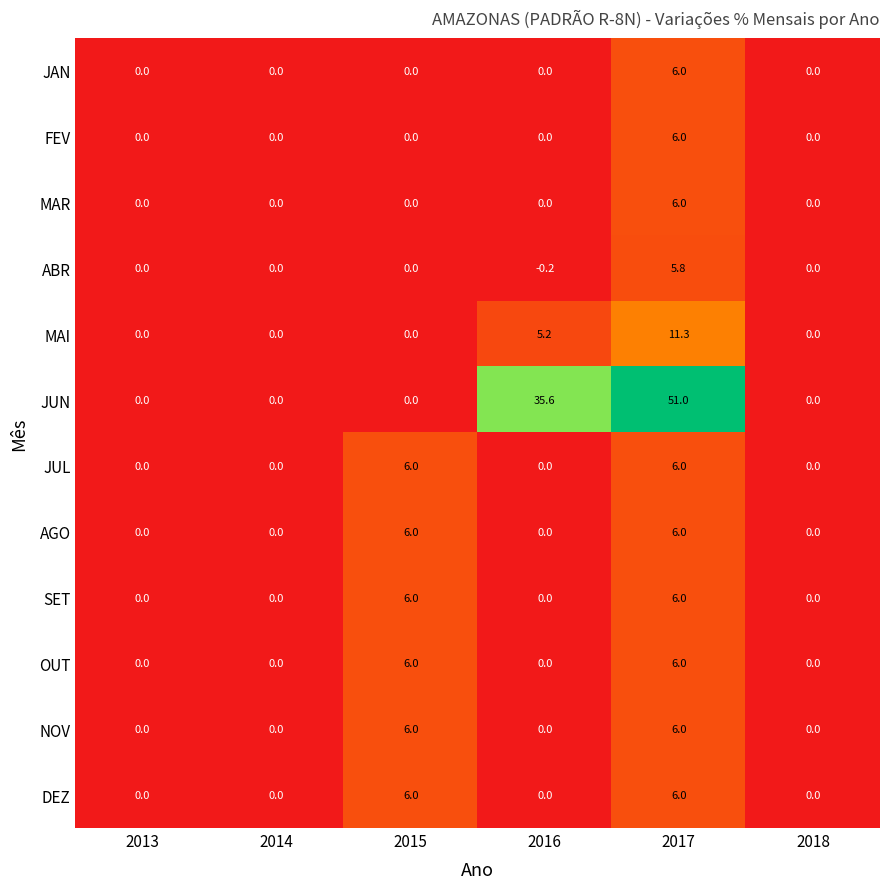

How many series are shown in this chart?

12